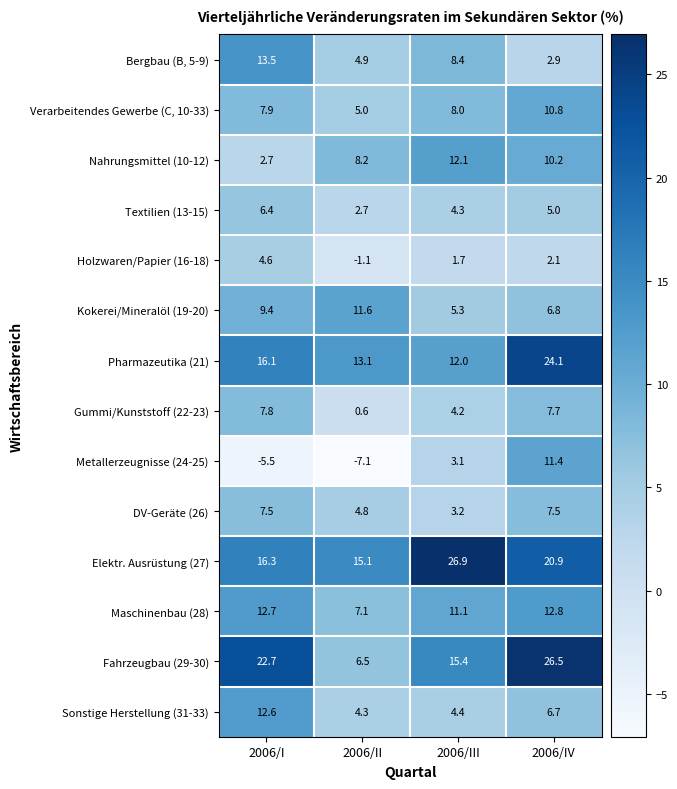

Count the number of data series in this chart.

14